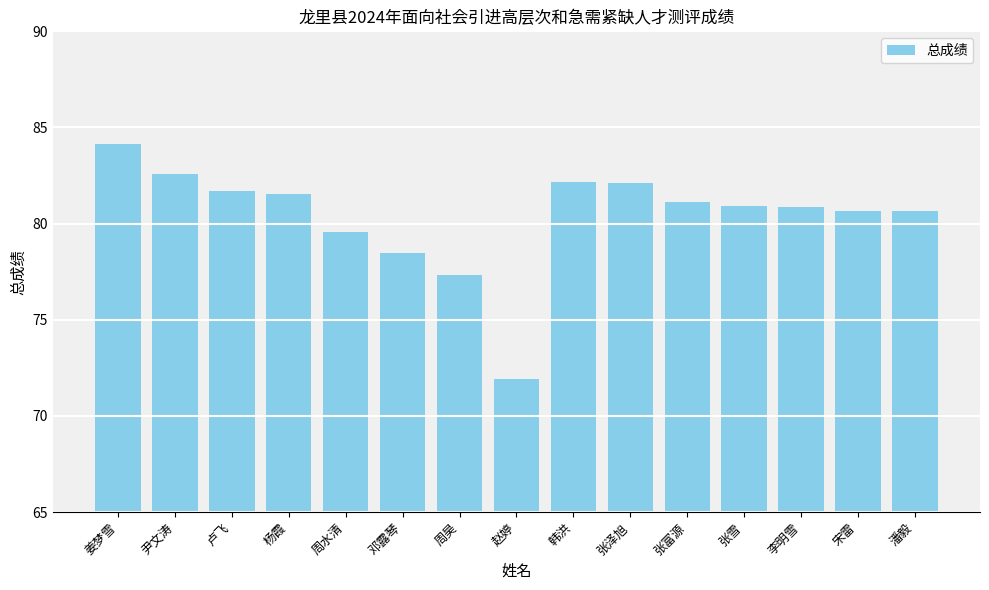

What is the value of the 2nd bar from the left?

82.6